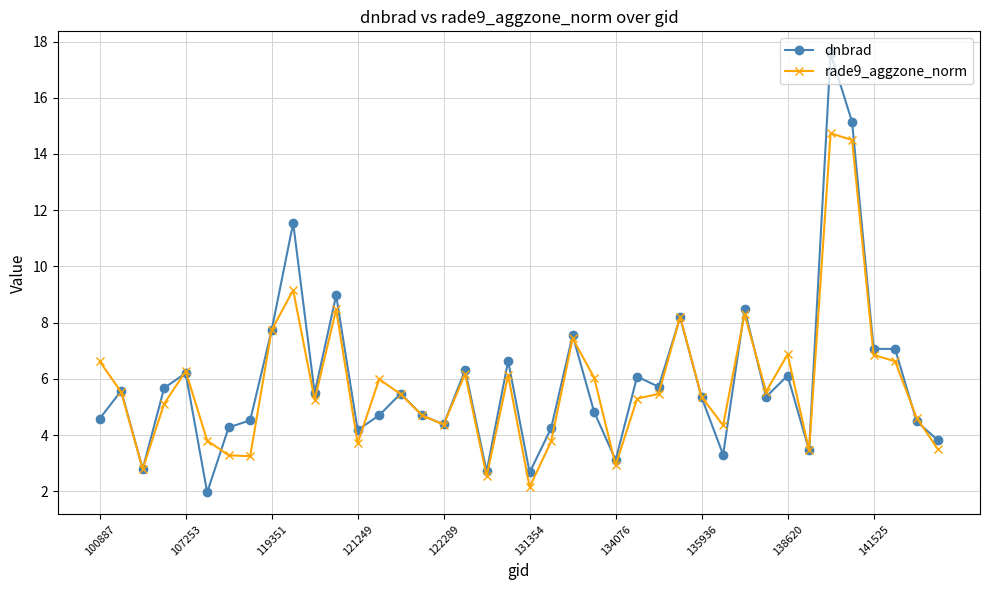

How many data points in dnbrad are less than 5?

18